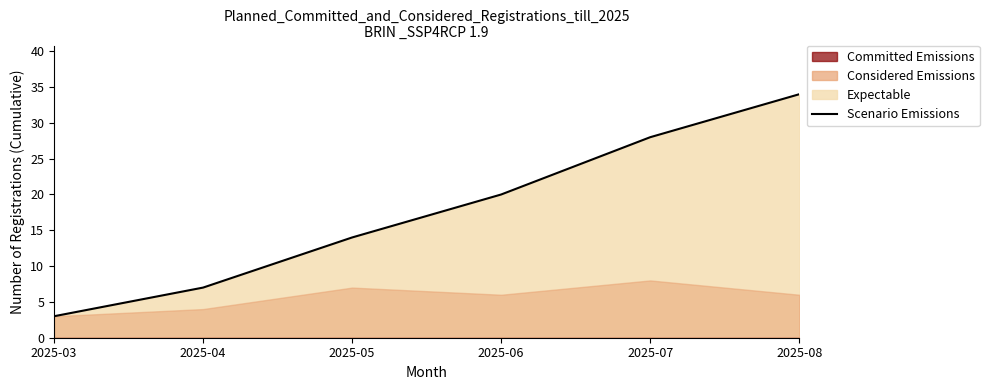

What is the approximate value at 2025-05, to the nearest 10?

10